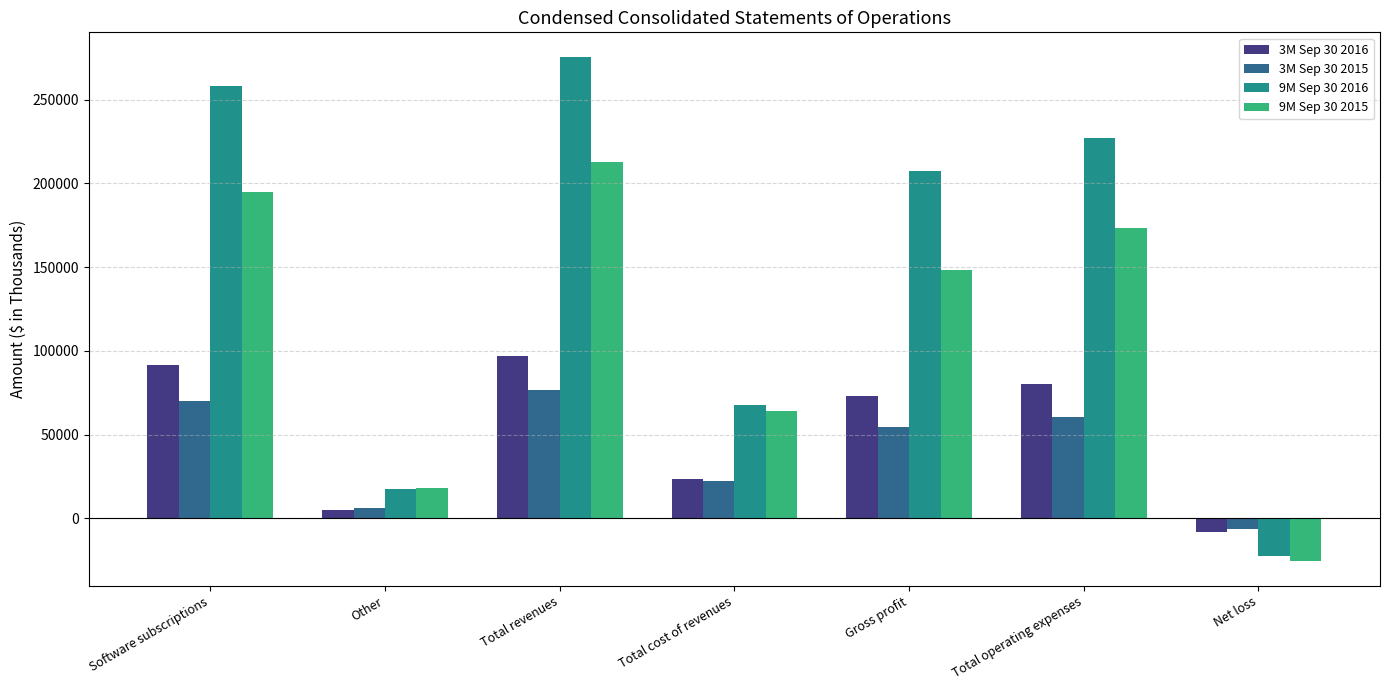

Which label corresponds to the smallest value in the chart?

Net loss